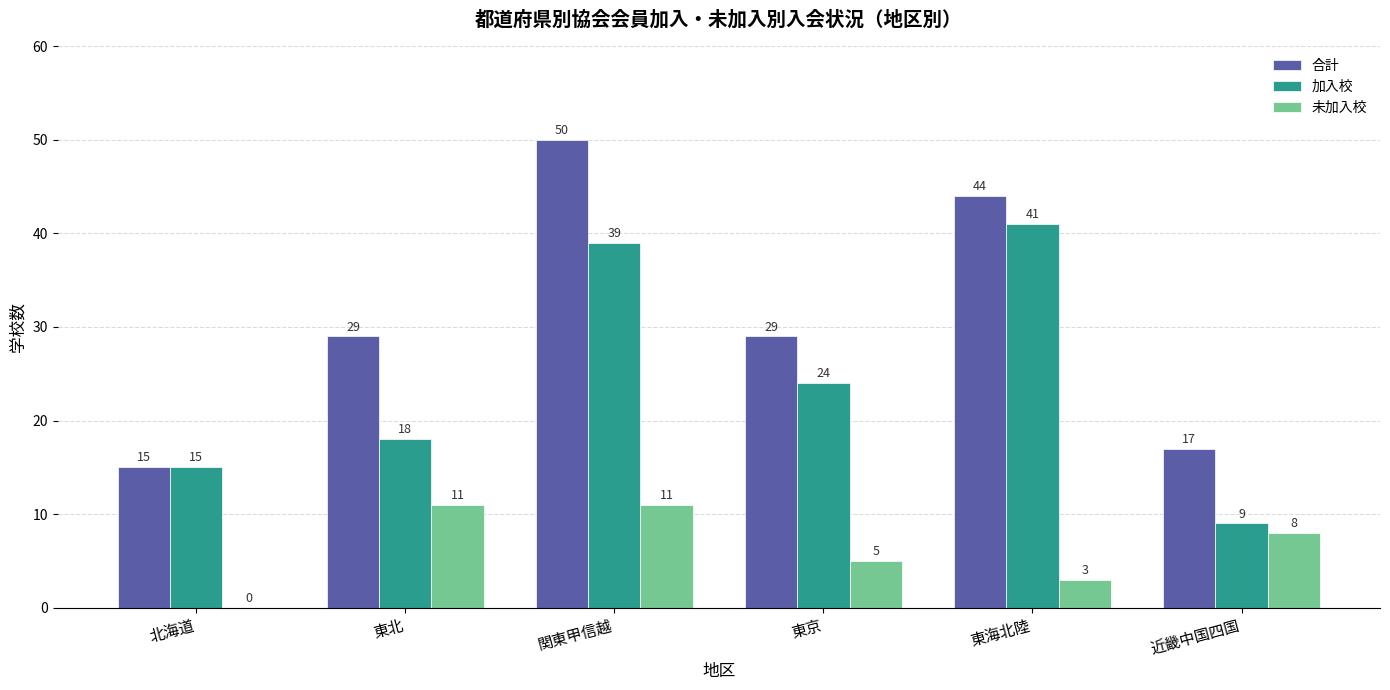

What is the sum of the 加入校 values at 東京 and 関東甲信越?

63